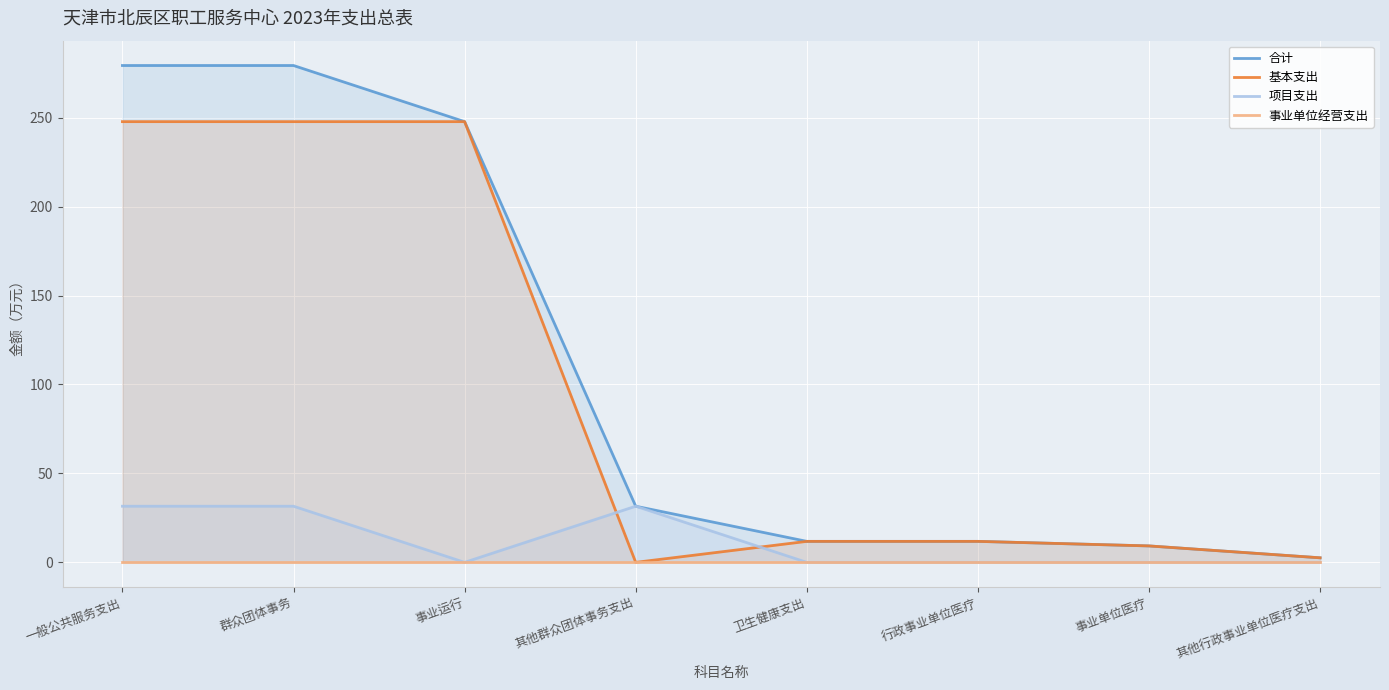

At which category is the sum across all series the highest?

一般公共服务支出